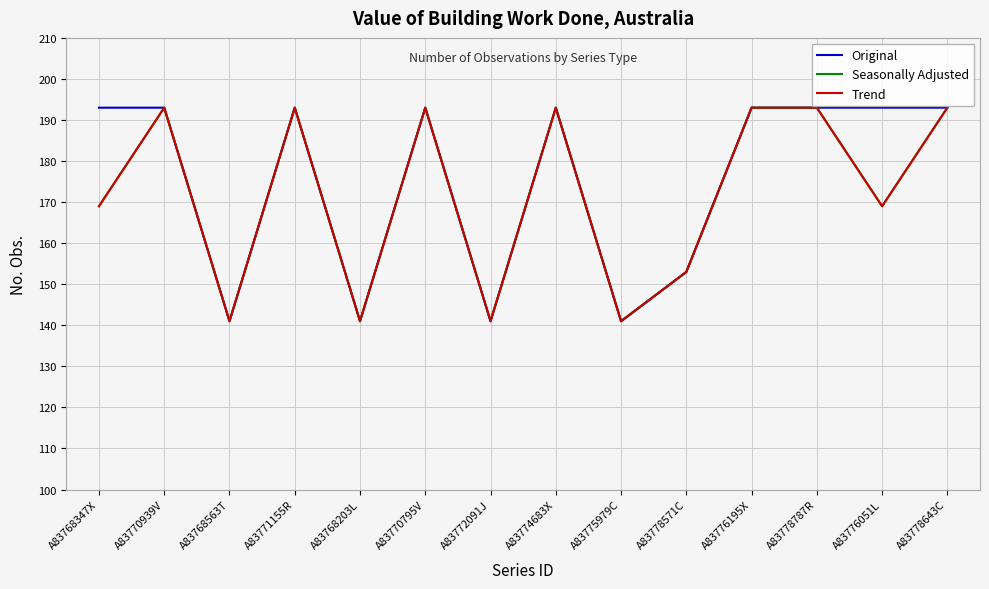

Rank the categories by Original value from highest to lowest.

A83768347X, A83770939V, A83771155R, A83770795V, A83774683X, A83776195X, A83778787R, A83776051L, A83778643C, A83778571C, A83768563T, A83768203L, A83772091J, A83775979C